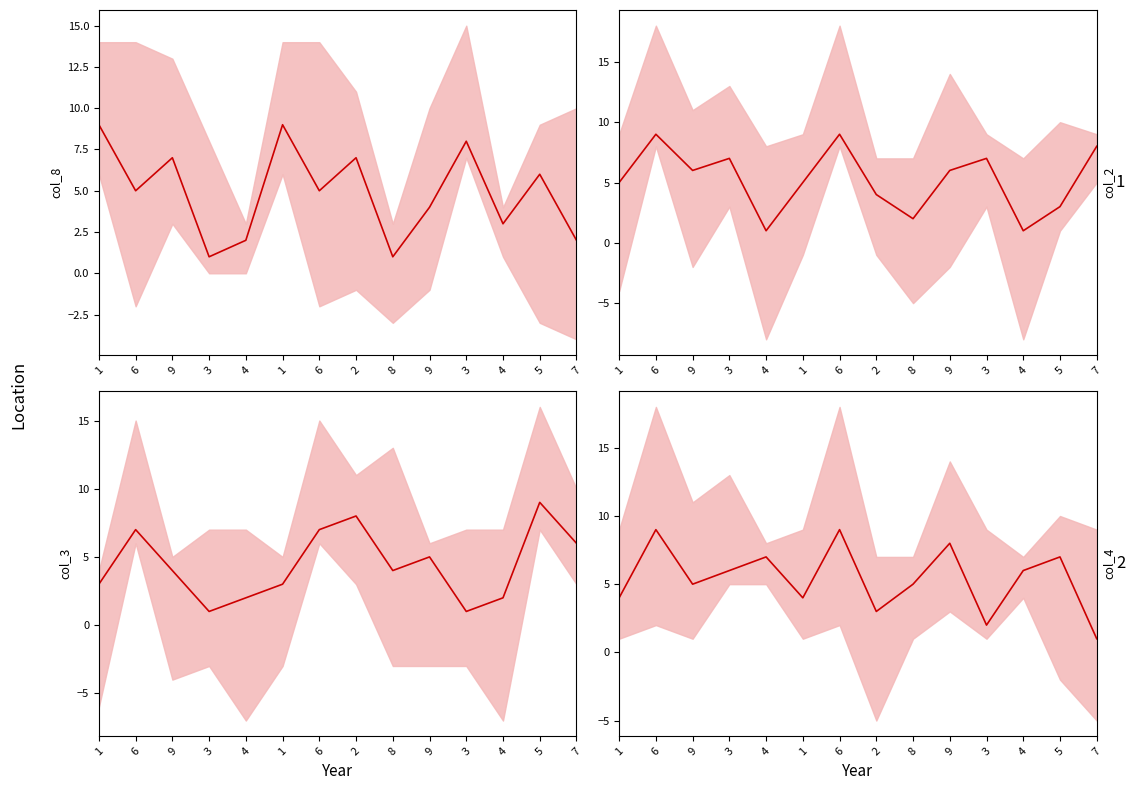

At which category is the sum across all series the highest?

6